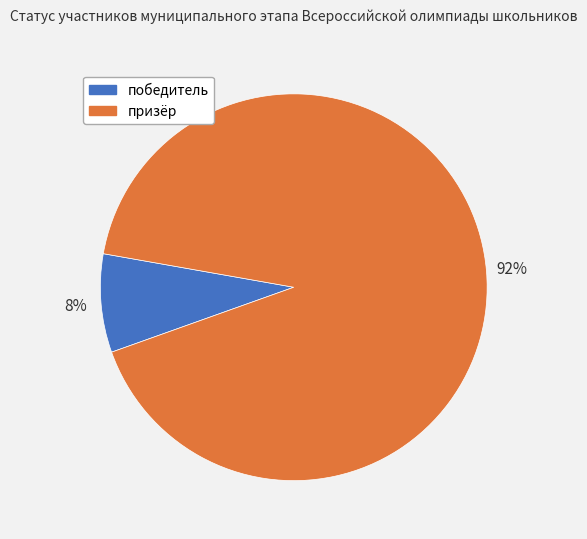

Is it true that победитель is 8% of the pie?

True